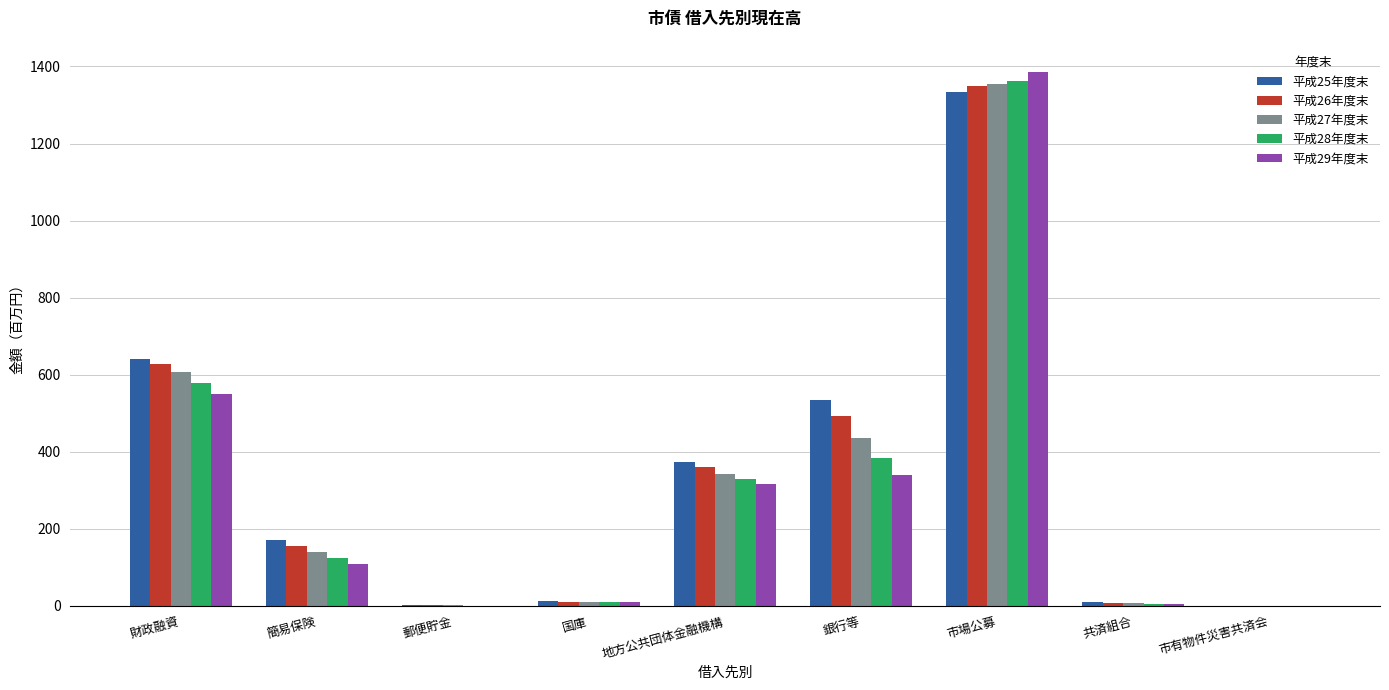

What is the total value across all series at 市場公募?

6786.4